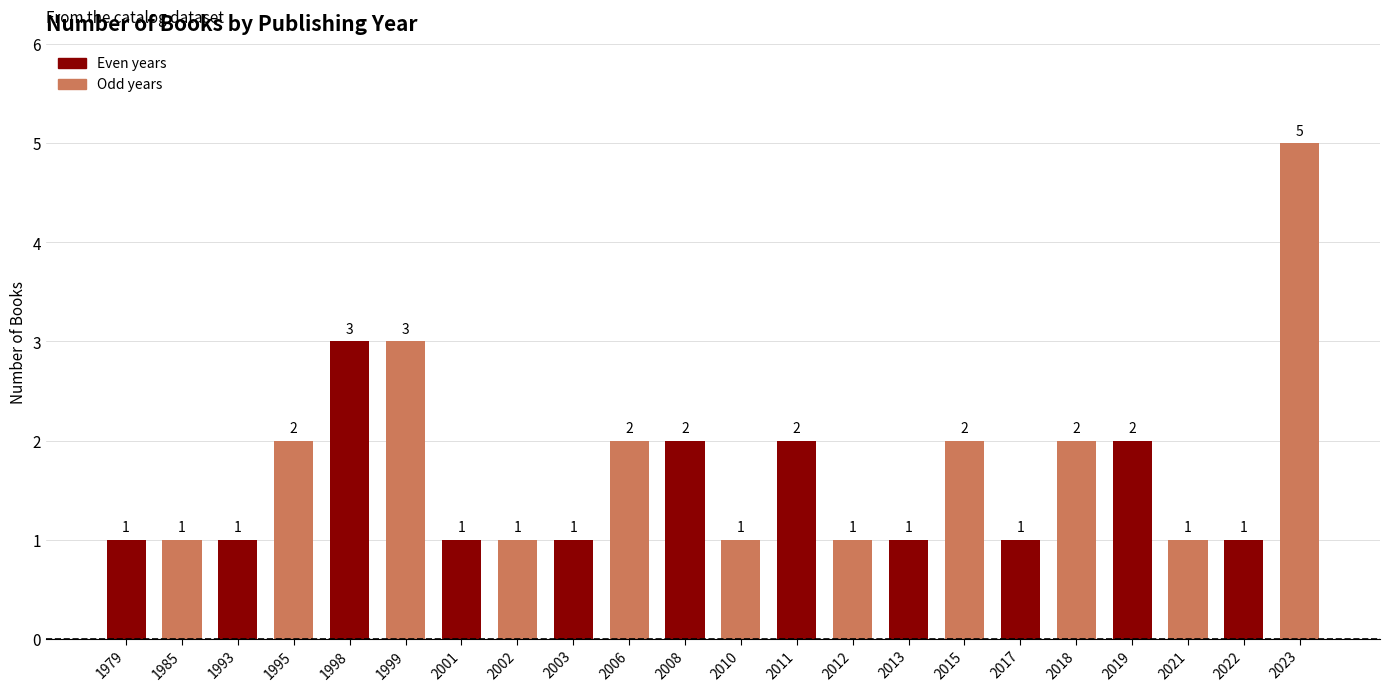

True or false: the data shows 2 at 2013.

False